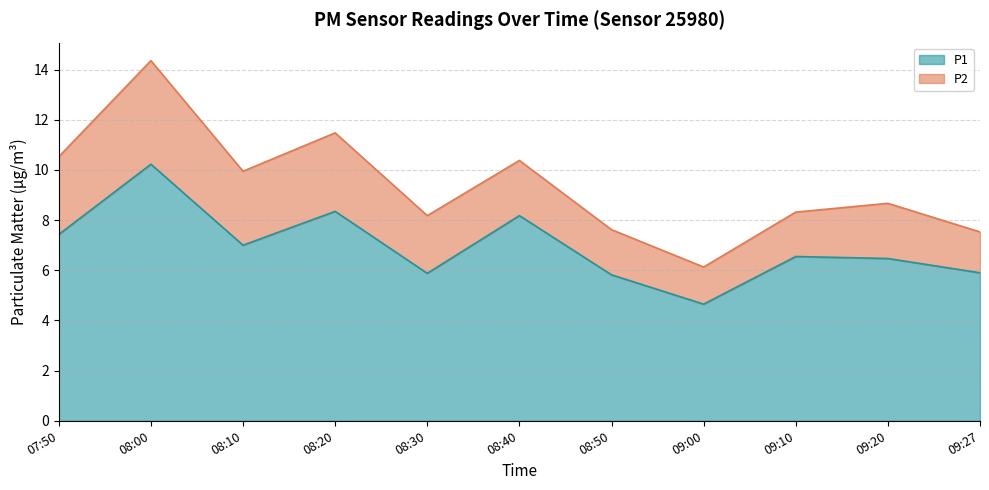

Reading left to right, list all the values displayed in this chart.

7.4	10.2	7.0	8.3	5.9	8.2	5.8	4.7	6.5	6.5	5.9